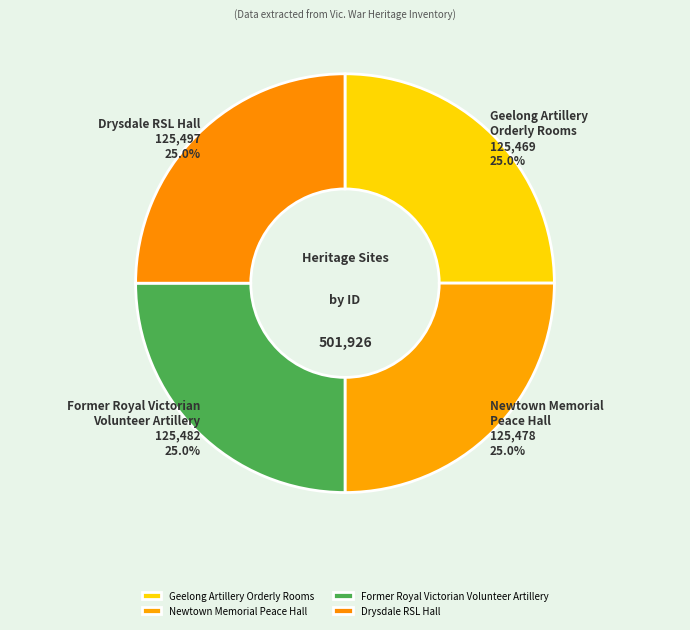

How much of the chart is everything except Newtown Memorial Peace Hall?

75.0%